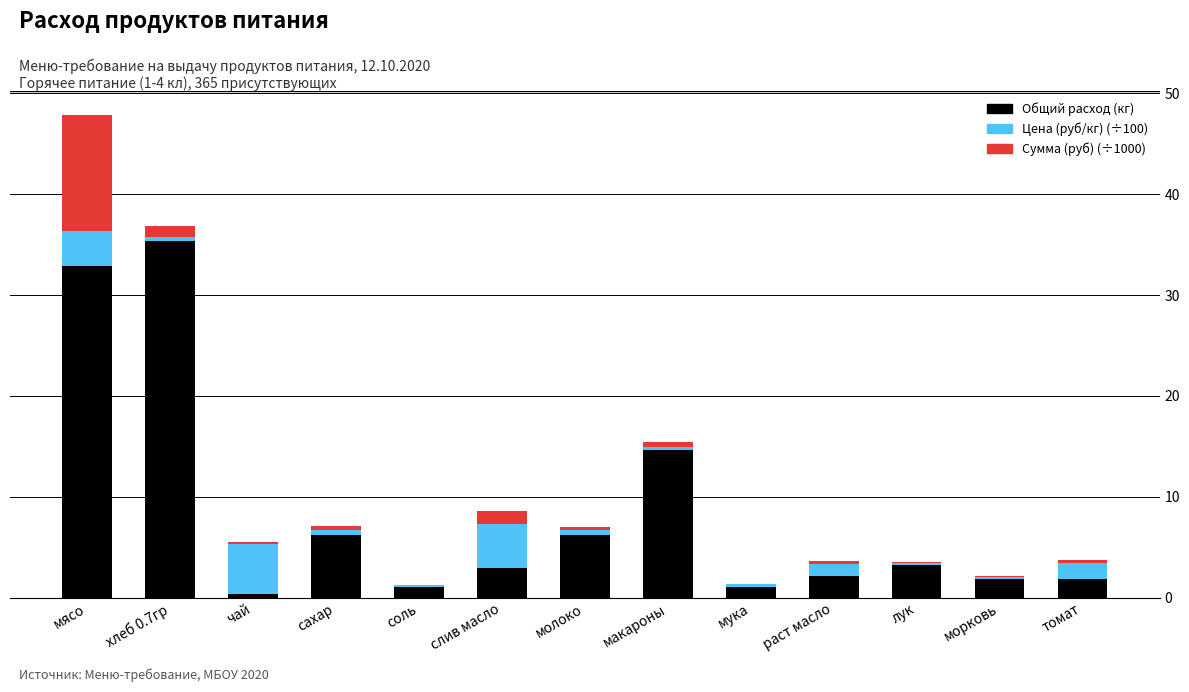

Does the chart contain stacked bars?

Yes